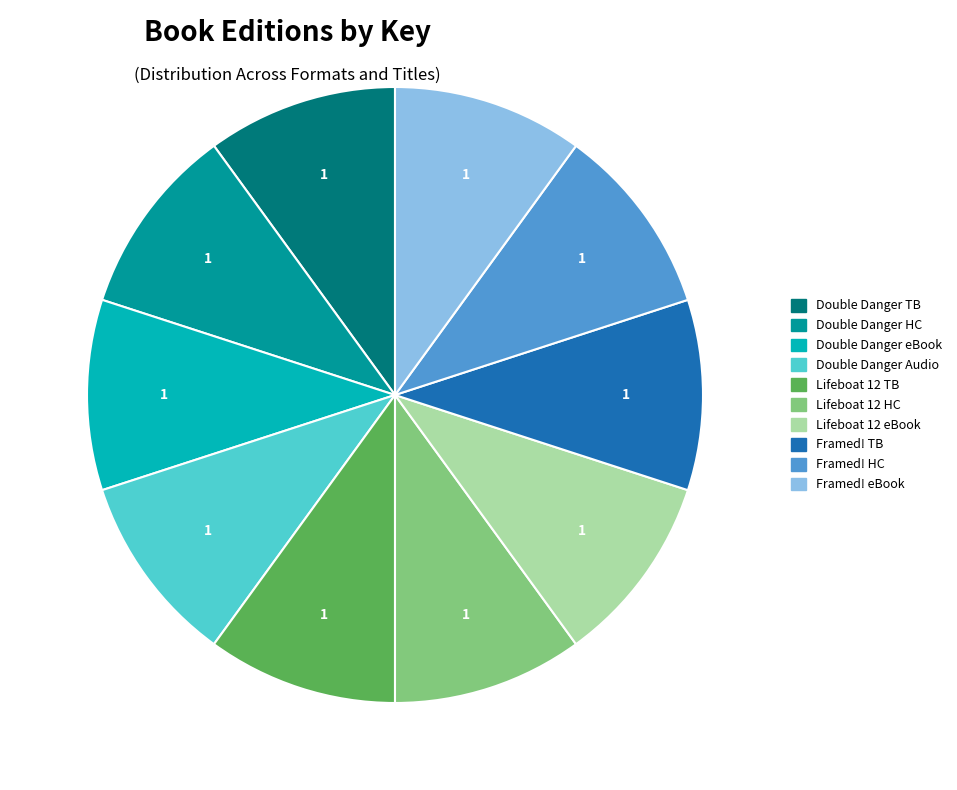

Approximately how many times larger is the value at Double Danger eBook compared to Framed! HC?

1.0